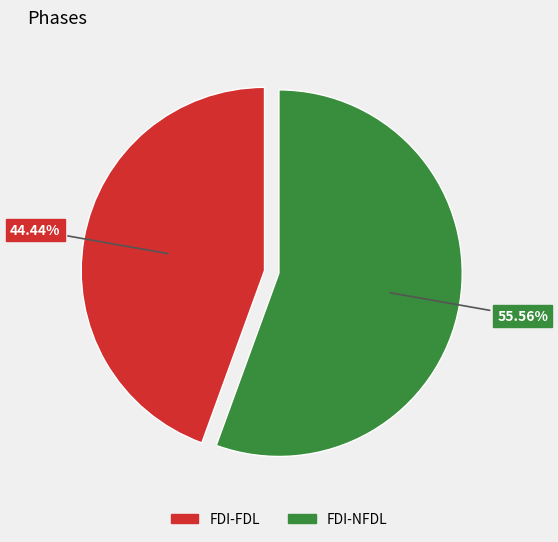

Is FDI-FDL the majority of the pie?

No